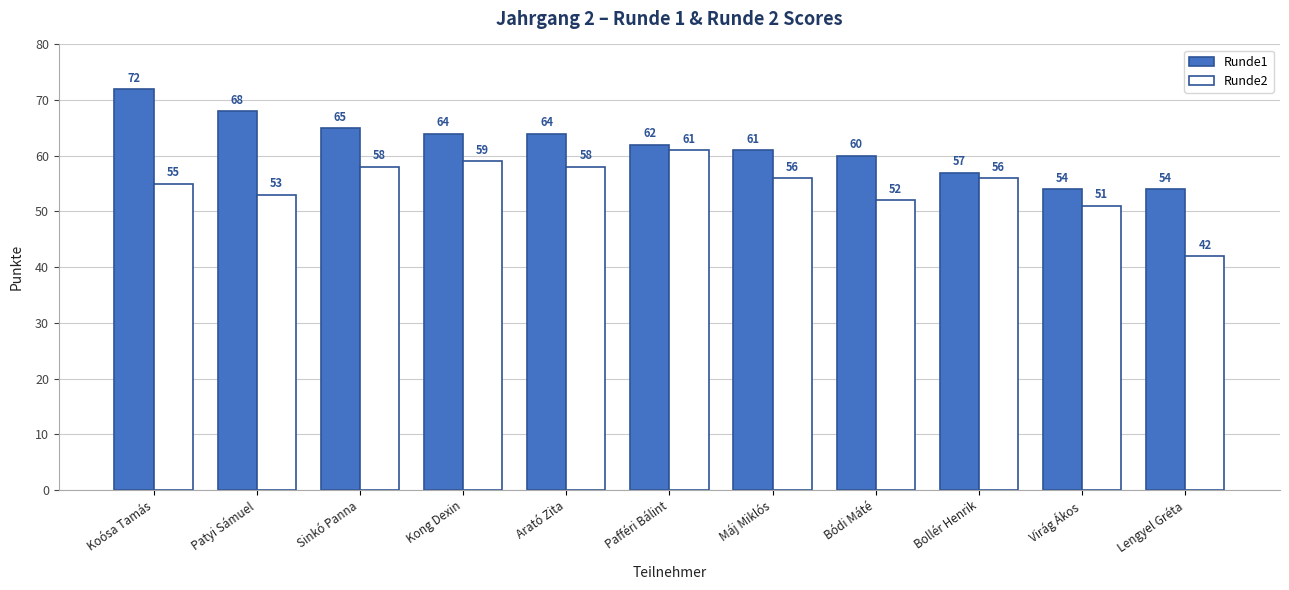

Where is Runde2 nearest to the value 51?

Virág Ákos